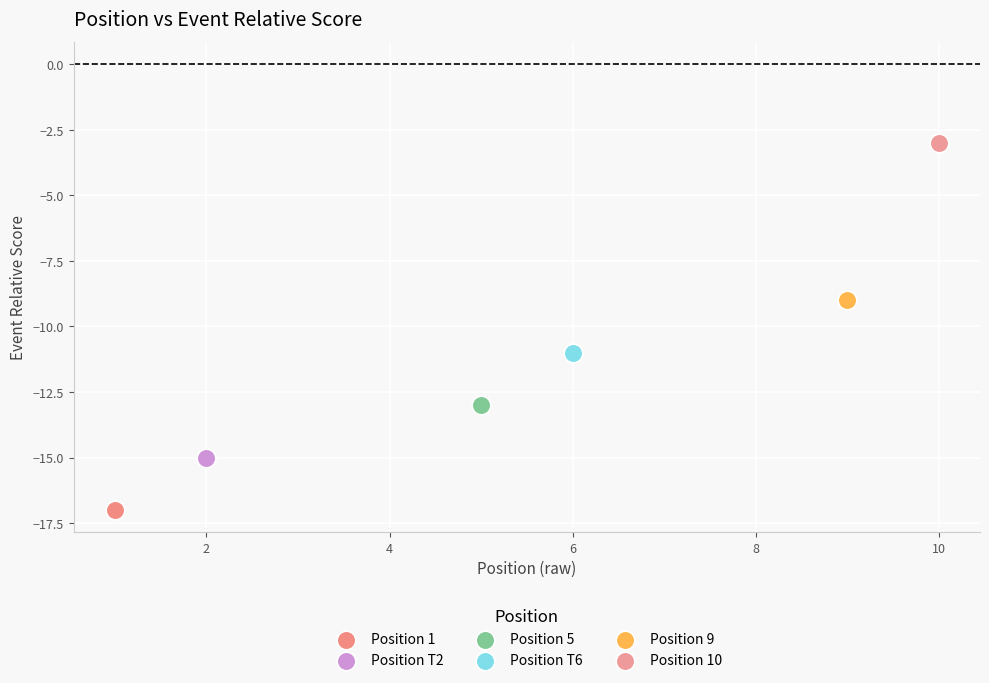

Which series contains the lowest Y value?

Position 1